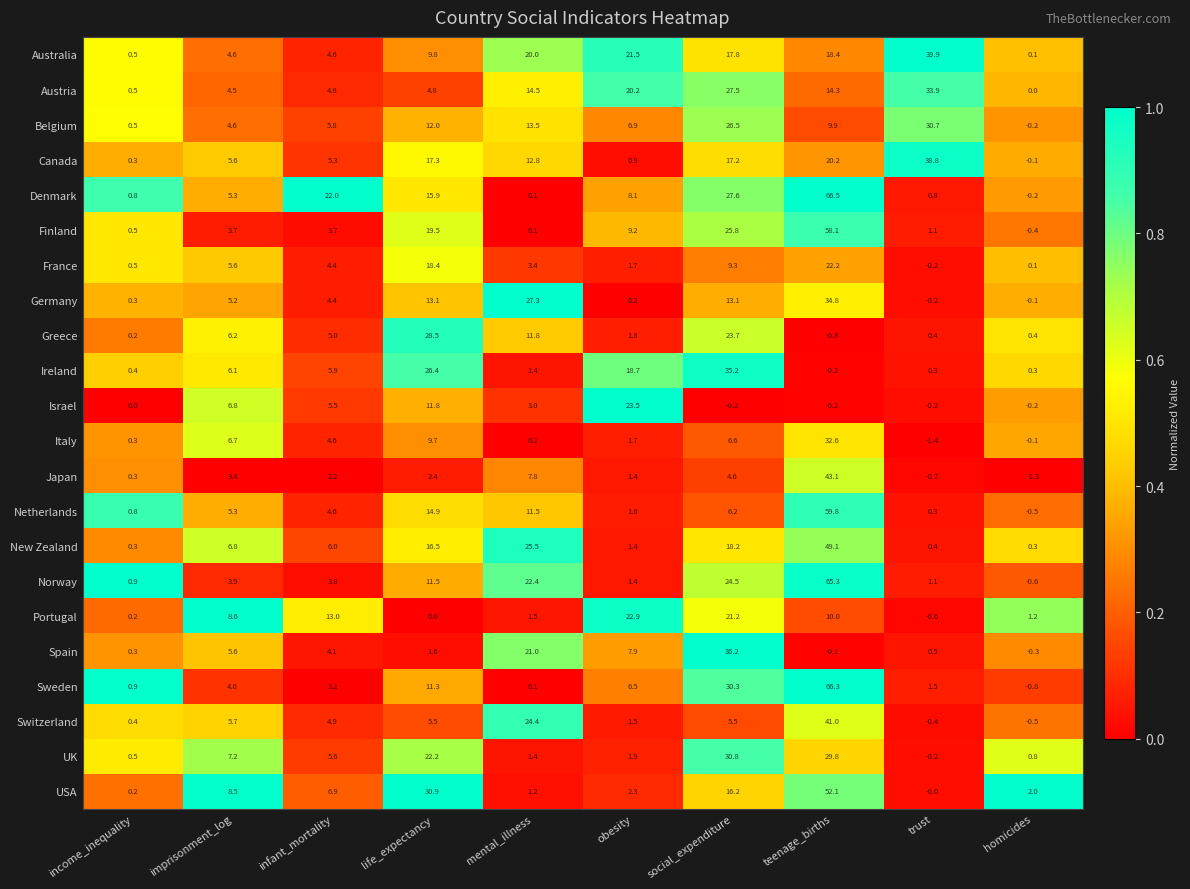

Read the Netherlands value at teenage_births.

59.8